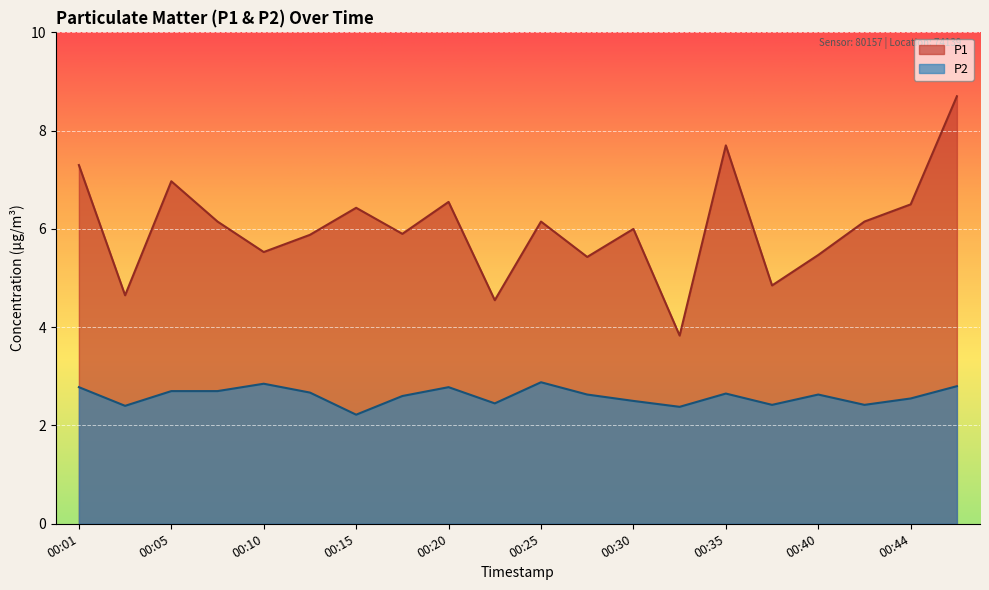

How many values in the P1 series exceed 6?

10